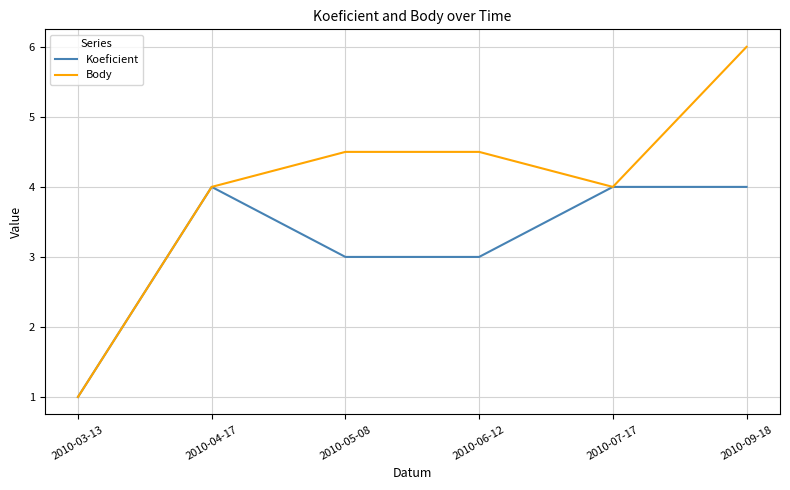

Which category has the lowest value in the Body series?

2010-03-13